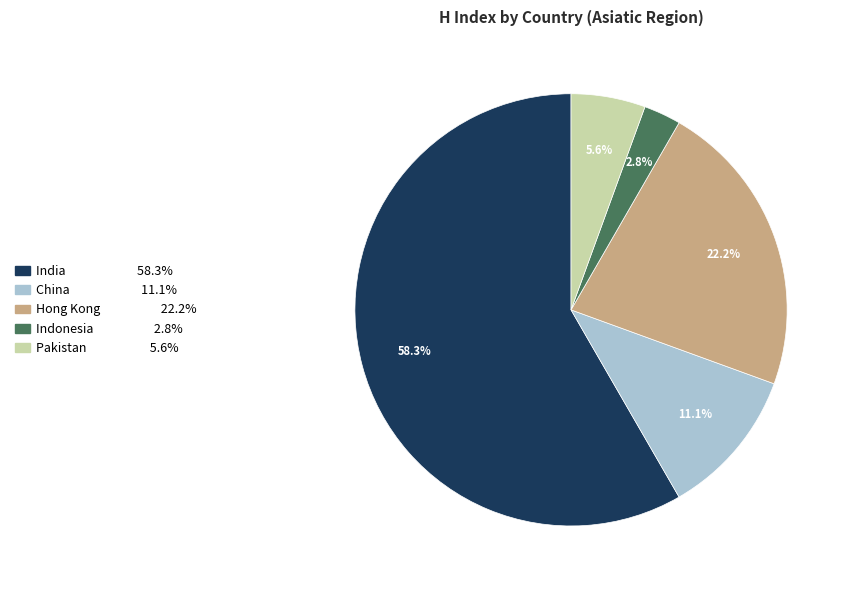

Is there a majority slice in this chart?

Yes